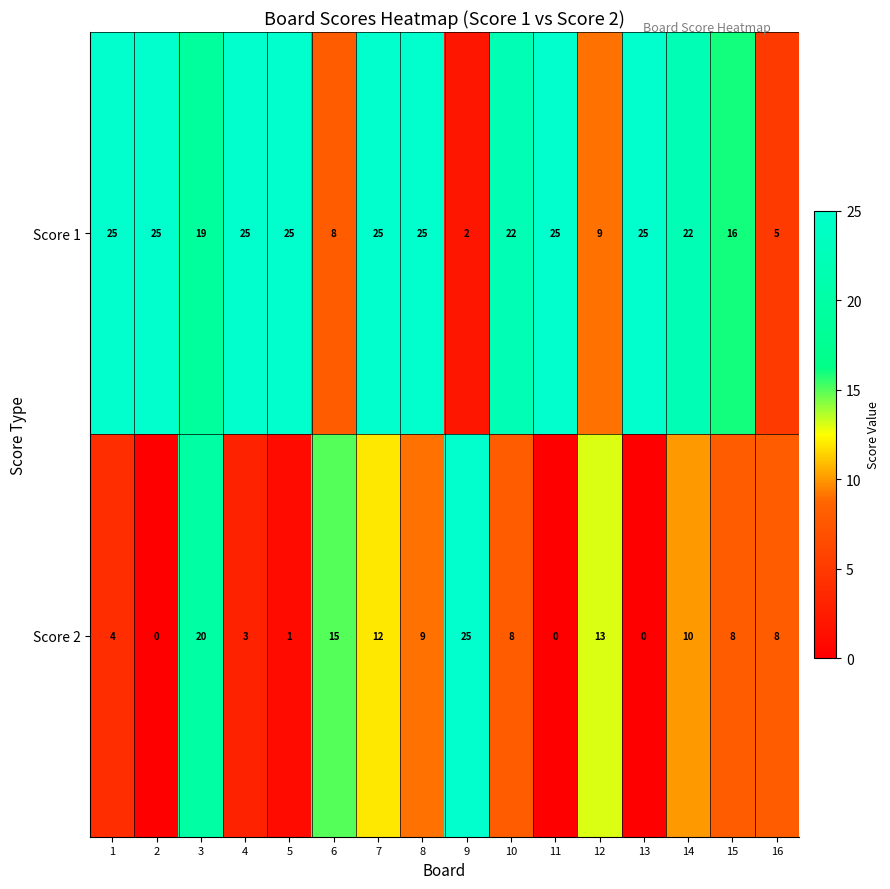

What is the difference between the maximum and second lowest values in the Score 2 series?

25